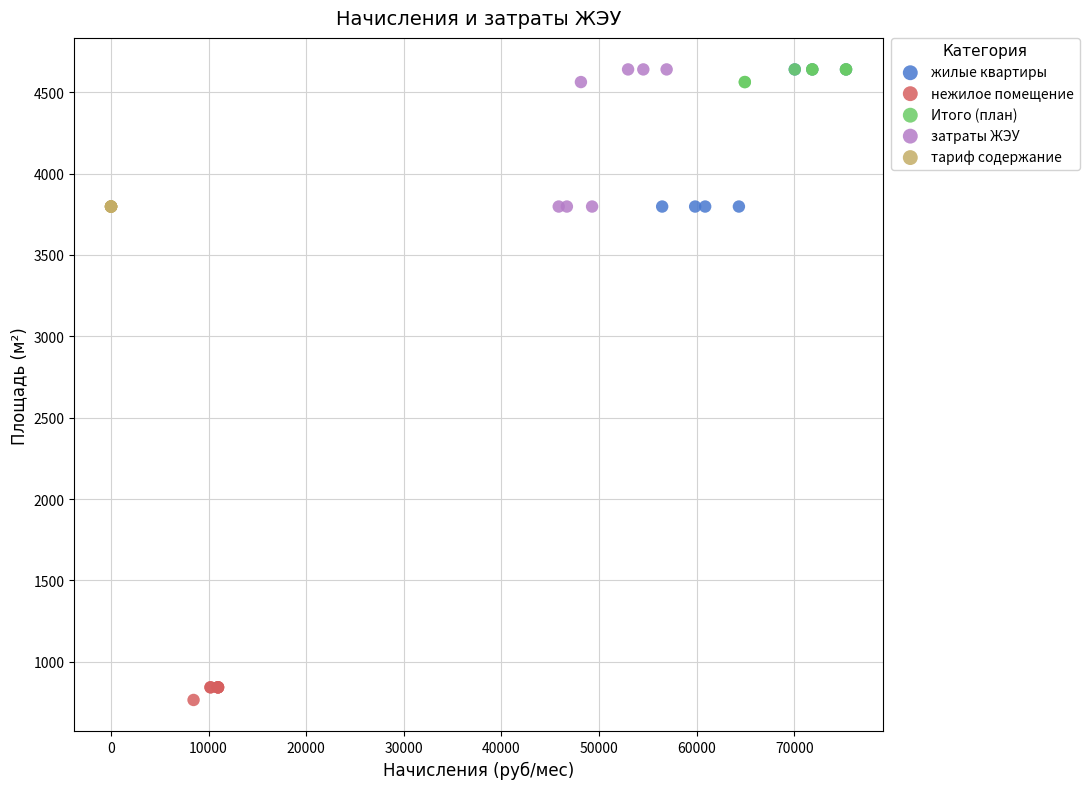

What are all the series names shown in the legend?

жилые квартиры, нежилое помещение, Итого (план), затраты ЖЭУ, тариф содержание